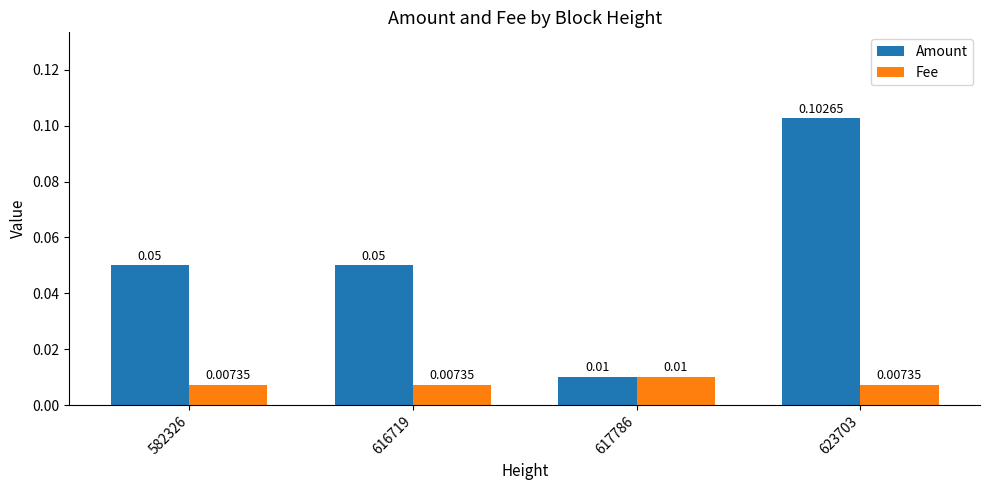

What are all the series names shown in the legend?

Amount, Fee